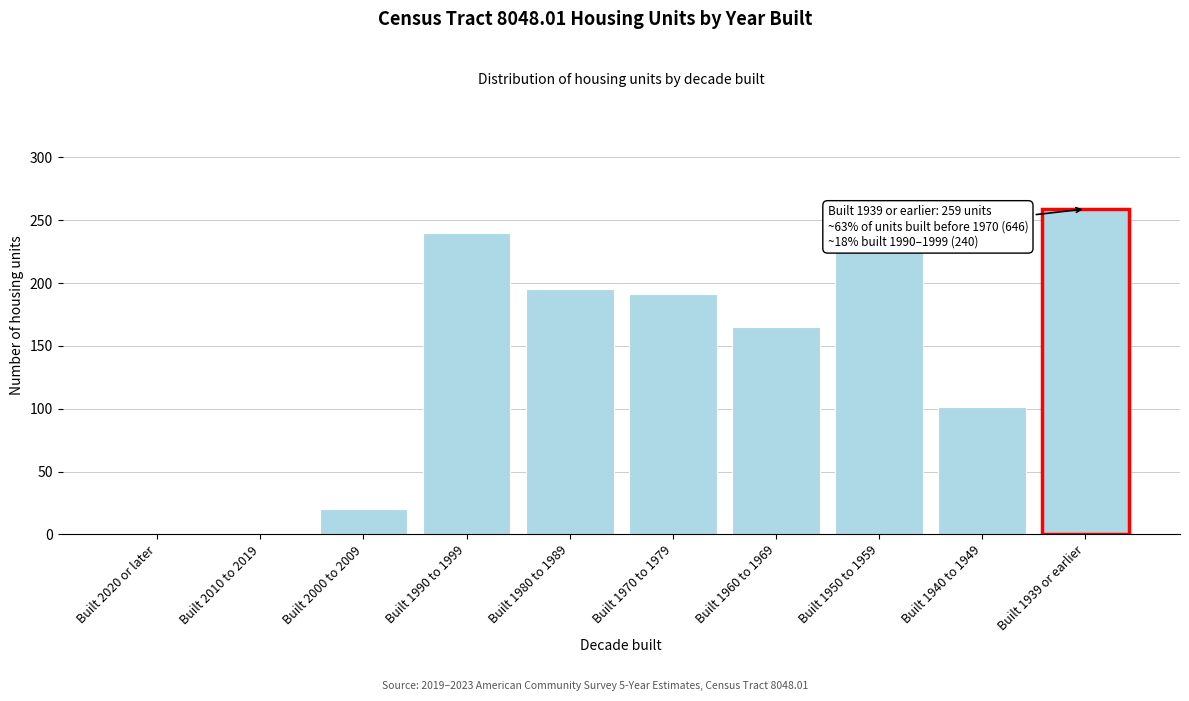

Reading right to left, transcribe all the data shown in this chart.

Built 1939 or earlier=259	Built 1940 to 1949=101	Built 1950 to 1959=226	Built 1960 to 1969=165	Built 1970 to 1979=191	Built 1980 to 1989=195	Built 1990 to 1999=240	Built 2000 to 2009=20	Built 2010 to 2019=0	Built 2020 or later=0